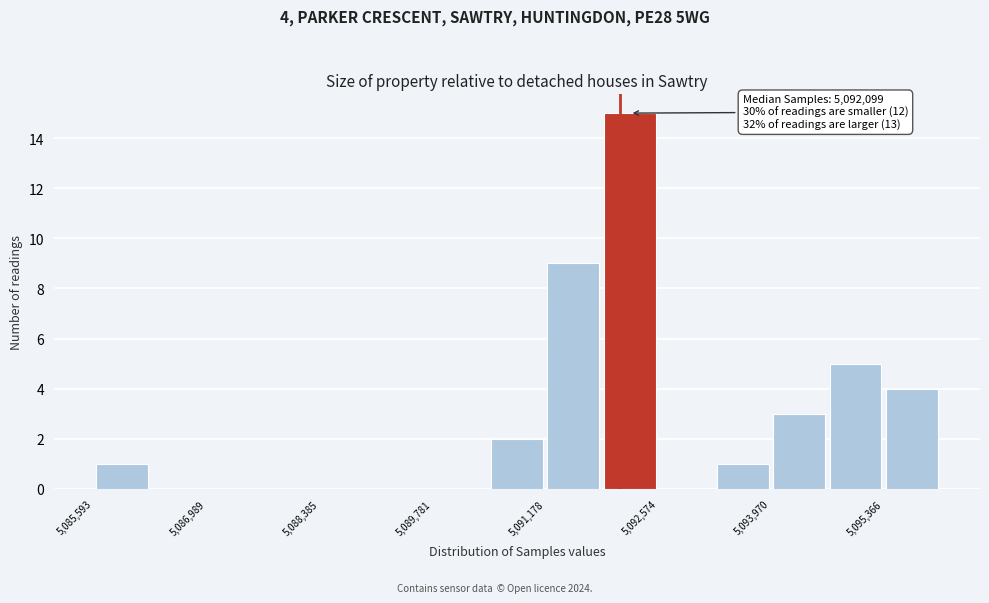

Read against the x-axis, roughly where is the centre of the tallest bar?

5092200